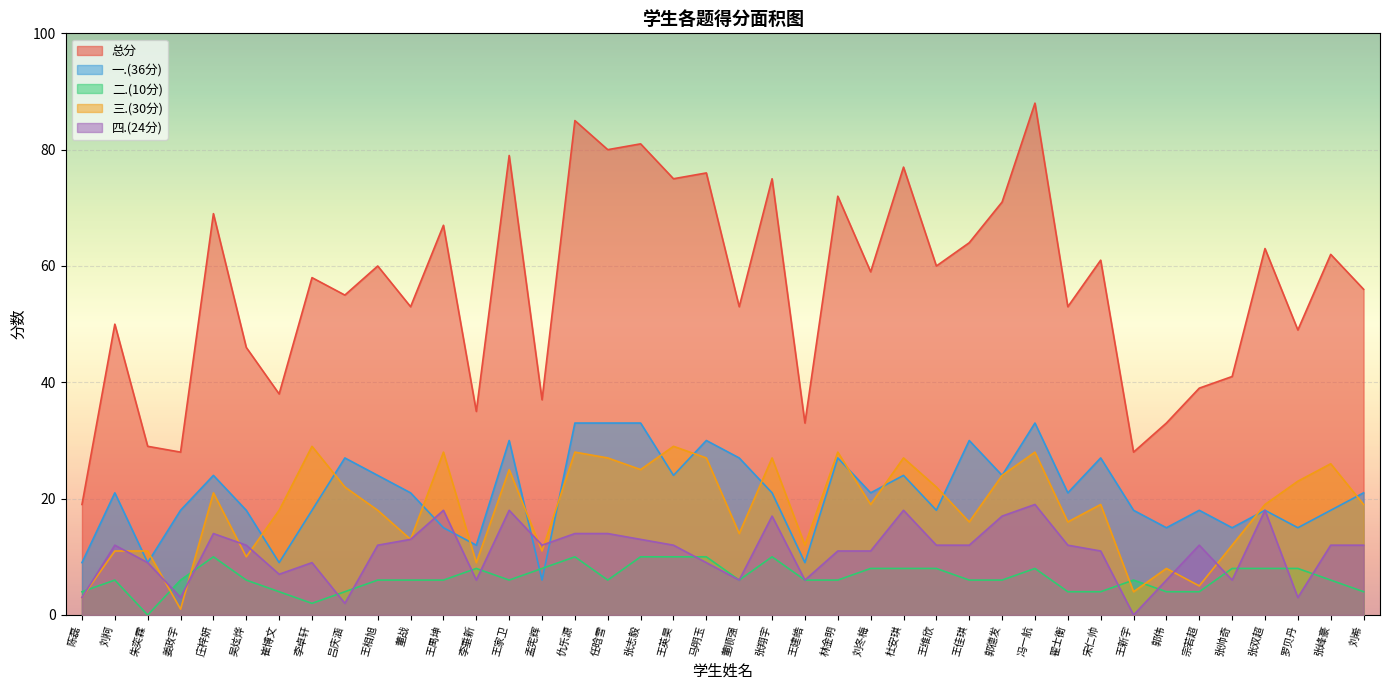

What is the spread (max minus min) of values at 马明玉?

67